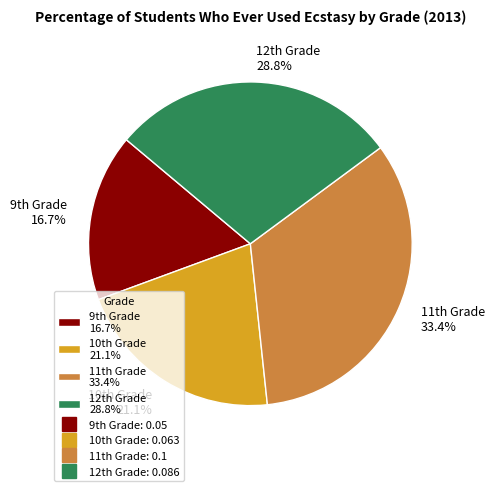

Does any single category account for the majority?

No